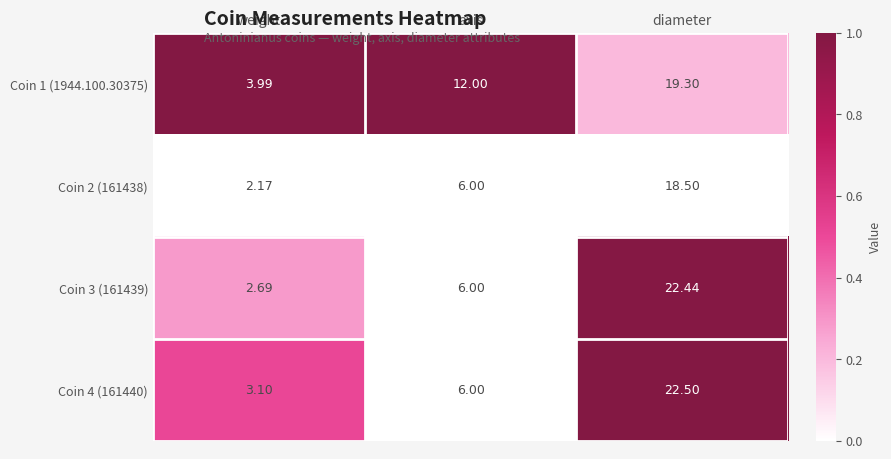

Which label corresponds to the smallest value in the chart?

weight